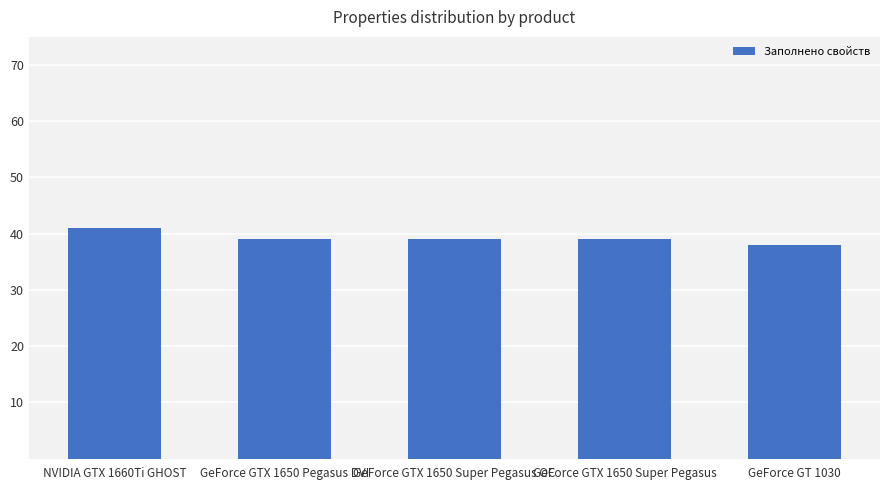

Reading left to right, transcribe all the data shown in this chart.

41	39	39	39	38